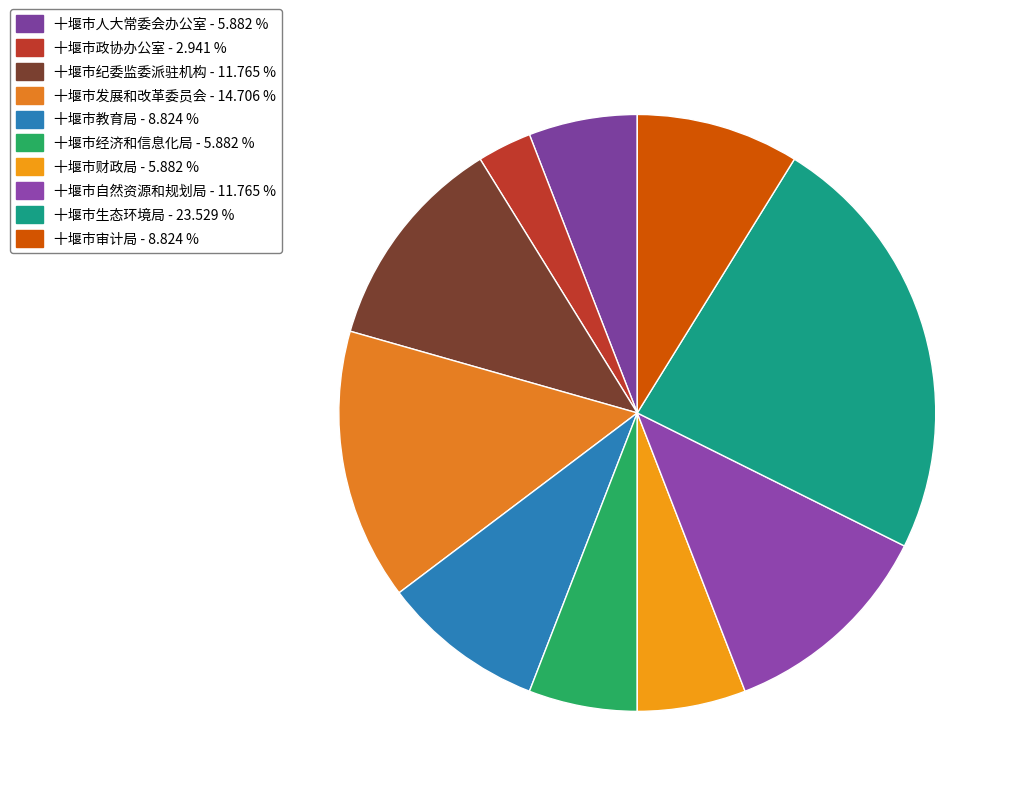

Approximately how many times larger is the value at 十堰市生态环境局 compared to 十堰市人大常委会办公室?

4.0